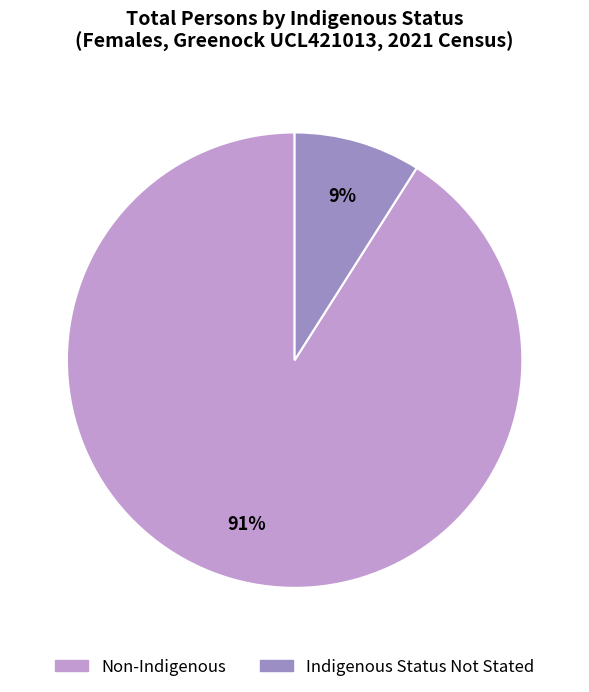

Is it true that Non-Indigenous is 91% of the pie?

True